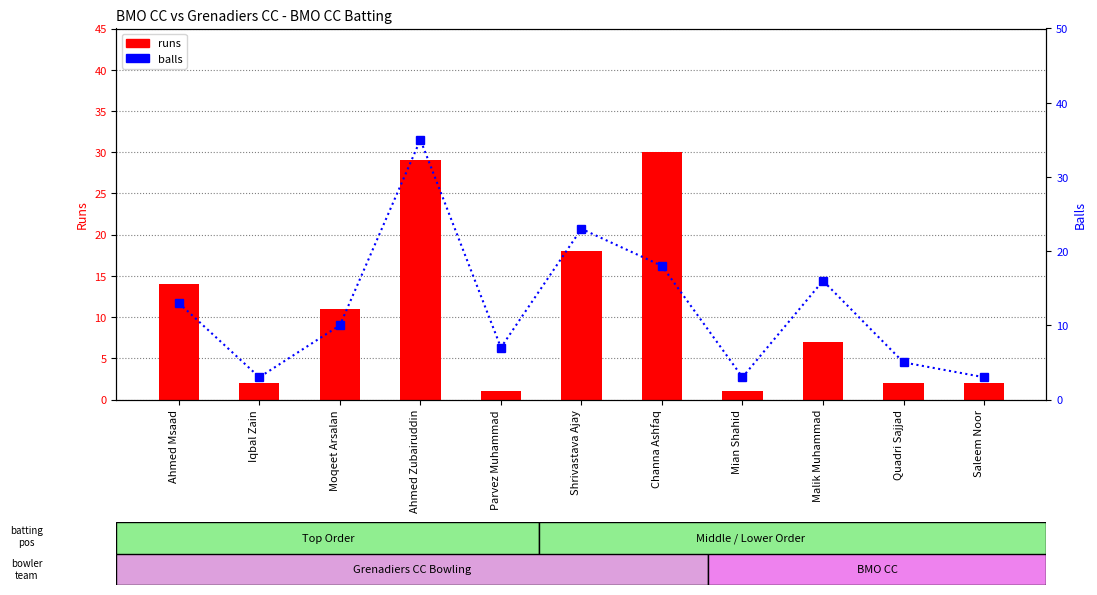

What are all the series names shown in the legend?

runs, balls